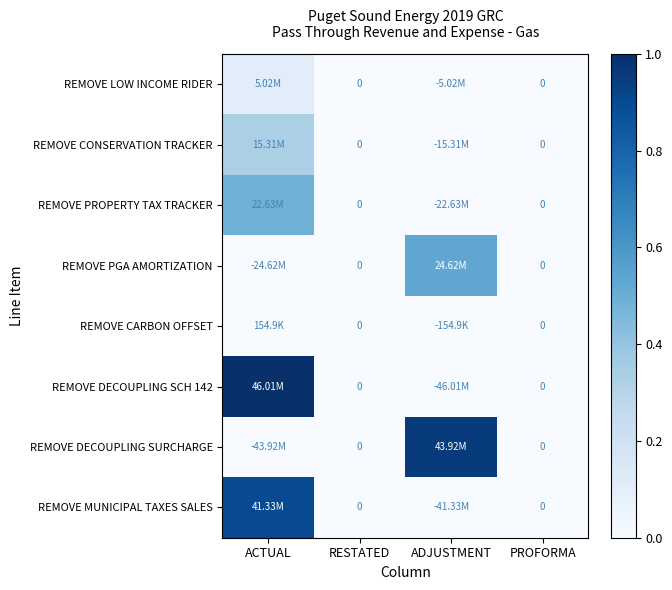

How many series are shown in this chart?

8